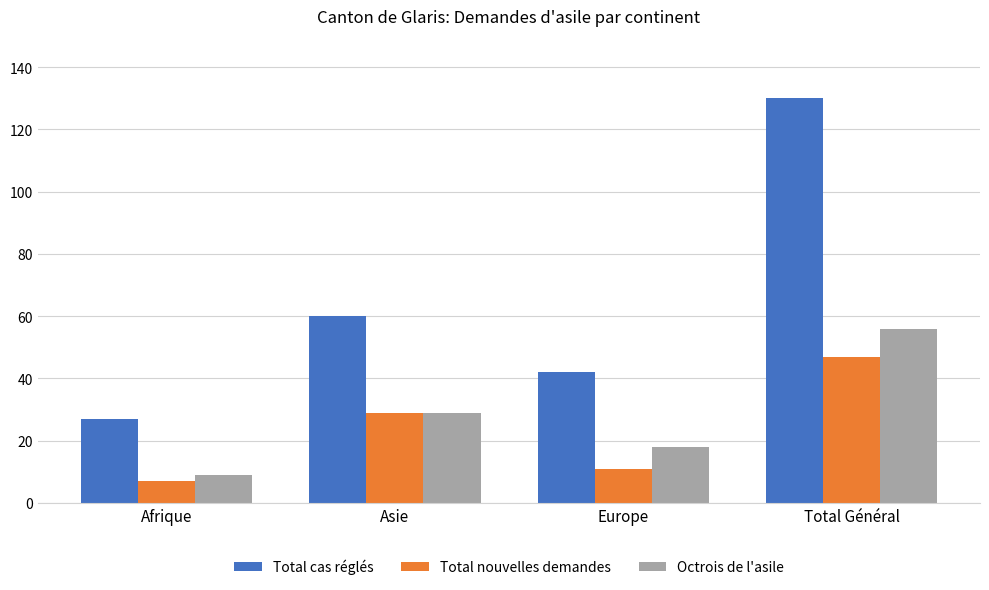

What is the sum of the Octrois de l'asile values at Europe and Total Général?

74